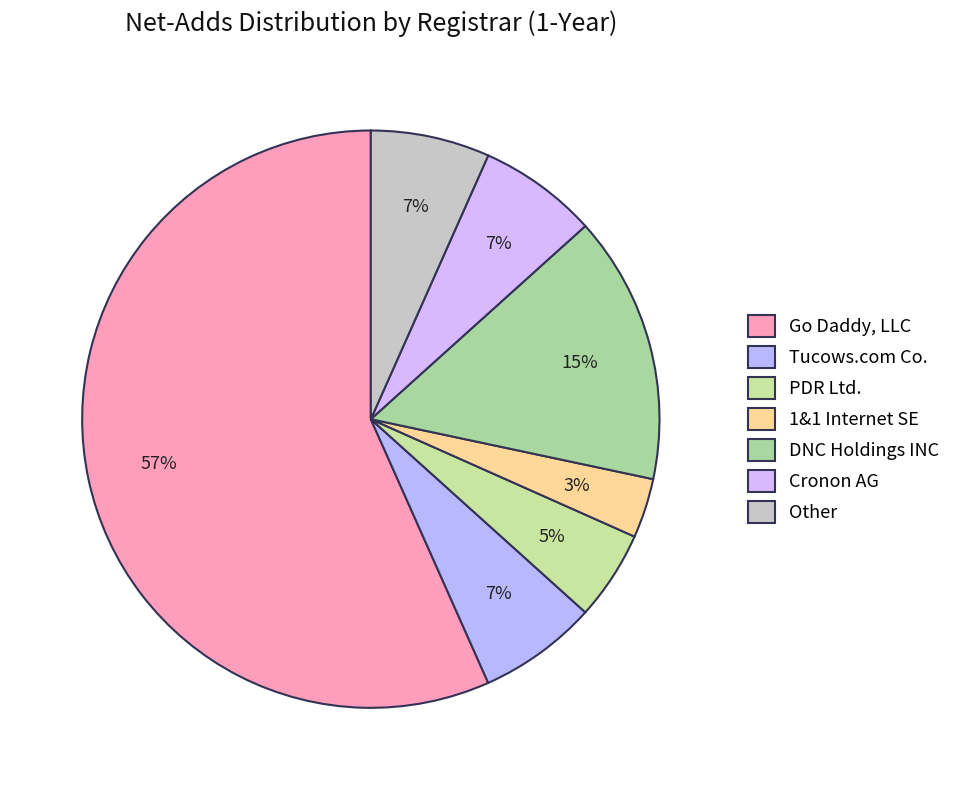

How many slices are in this pie chart?

7